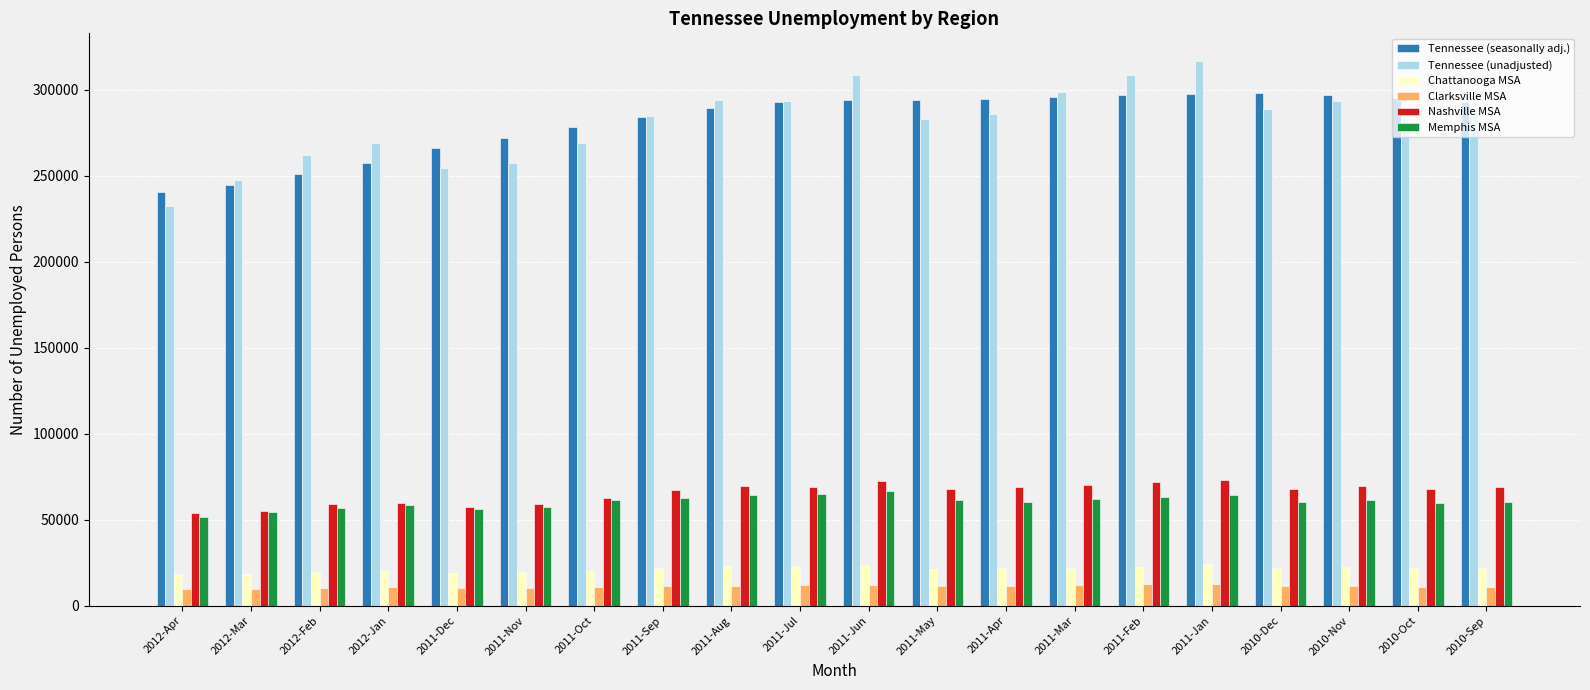

What is the total value across all series at 2011-Feb?

775401